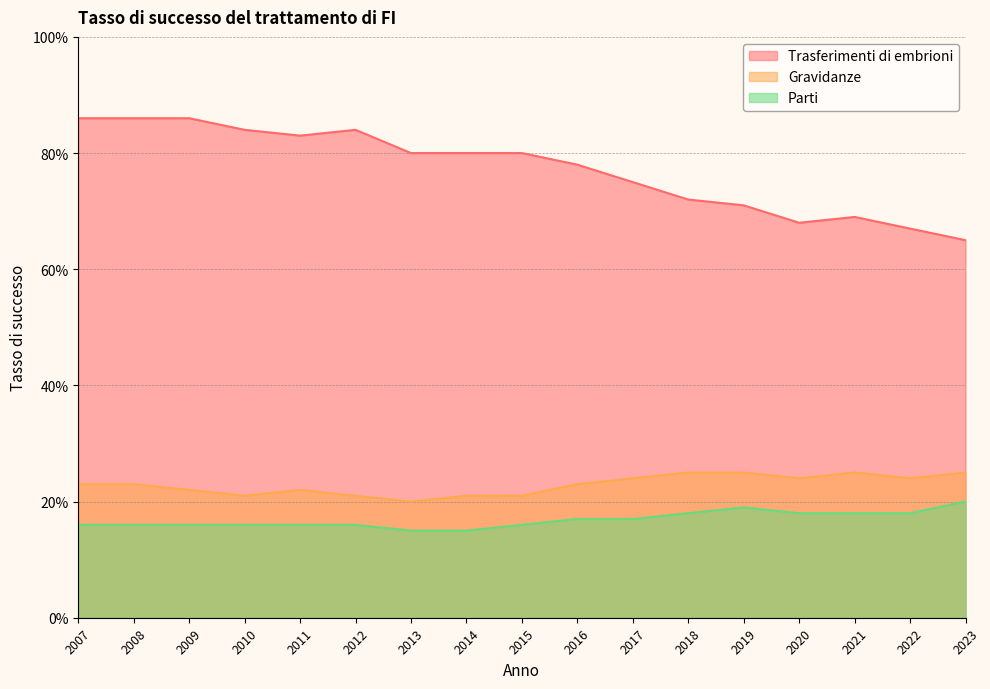

Reading right to left, transcribe all the data shown in this chart.

Trasferimenti di embrioni: 0.7	0.7	0.7	0.7	0.7	0.7	0.8	0.8	0.8	0.8	0.8	0.8	0.8	0.8	0.9	0.9	0.9
Gravidanze: 0.2	0.2	0.2	0.2	0.2	0.2	0.2	0.2	0.2	0.2	0.2	0.2	0.2	0.2	0.2	0.2	0.2
Parti: 0.2	0.2	0.2	0.2	0.2	0.2	0.2	0.2	0.2	0.1	0.1	0.2	0.2	0.2	0.2	0.2	0.2